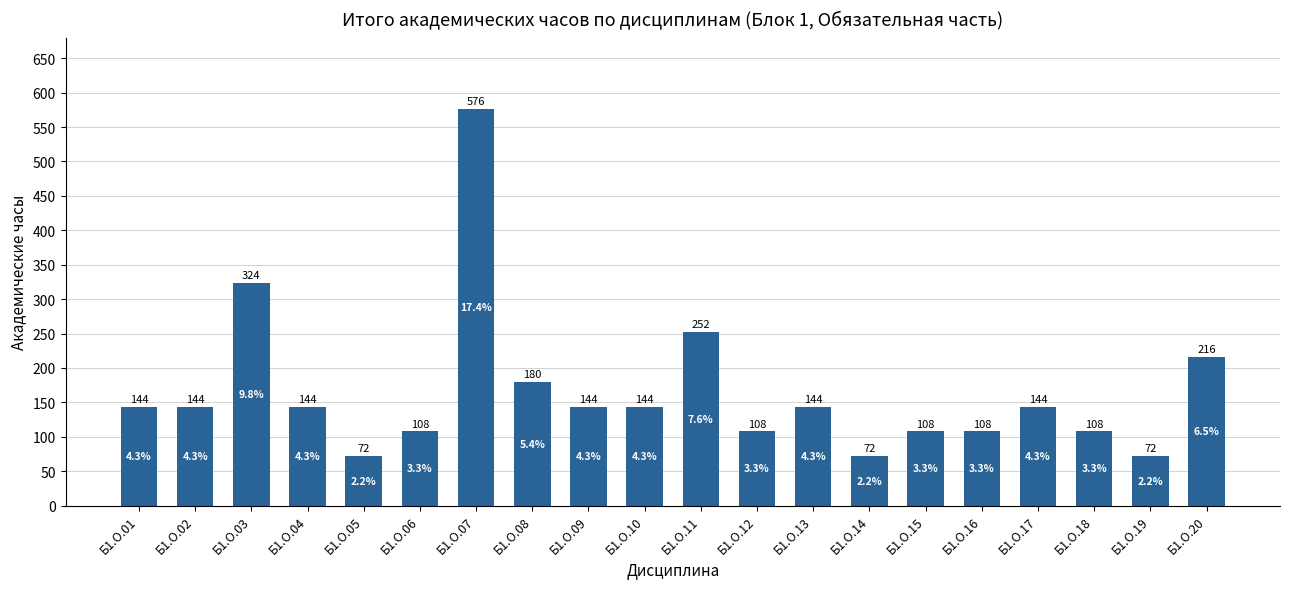

What is the greatest value displayed?

576